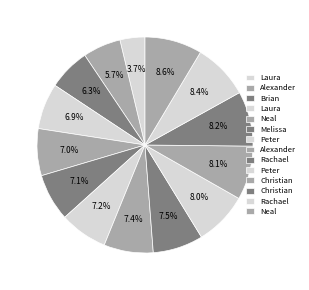

Count the number of slices in the pie.

14